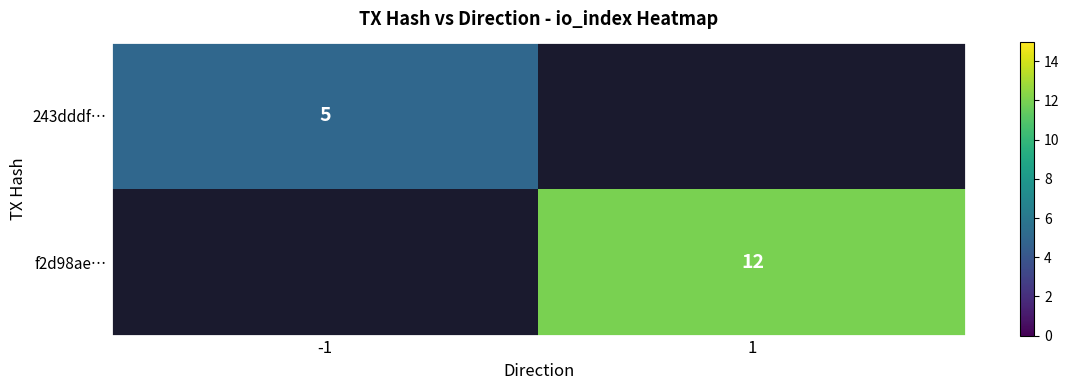

True or false: f2d98ae… has a value of 7 at 1.

False